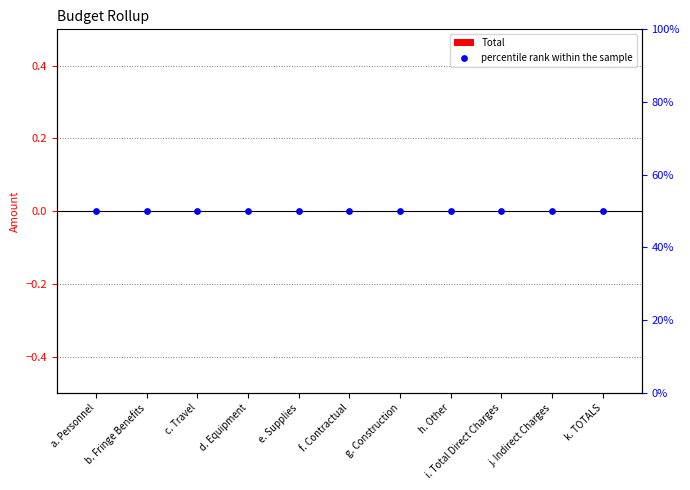

Which series reaches the maximum Y coordinate?

percentile rank within the sample